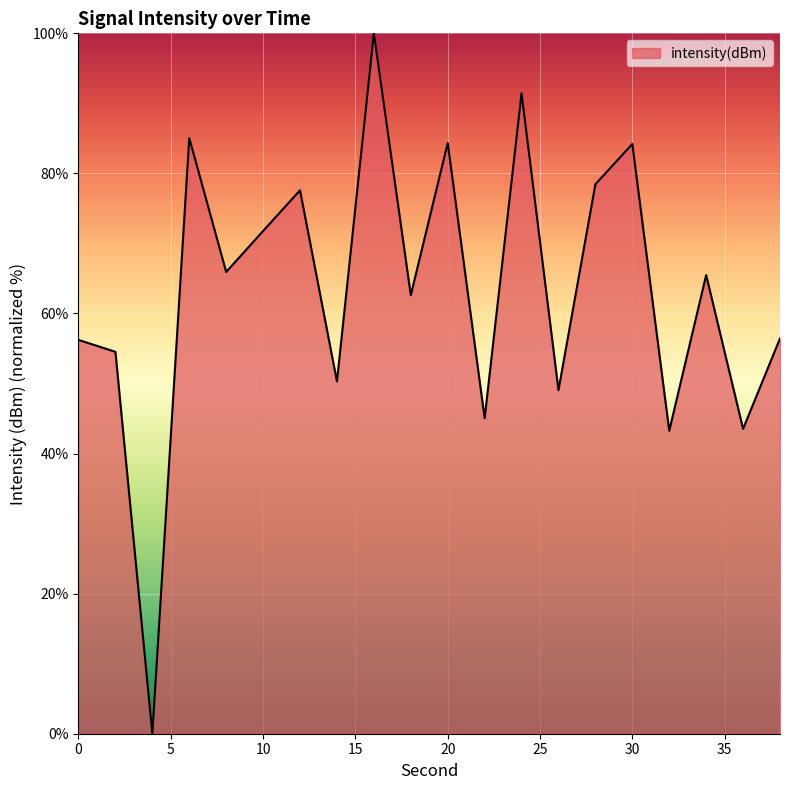

What is the difference between the maximum and minimum values?

100.0